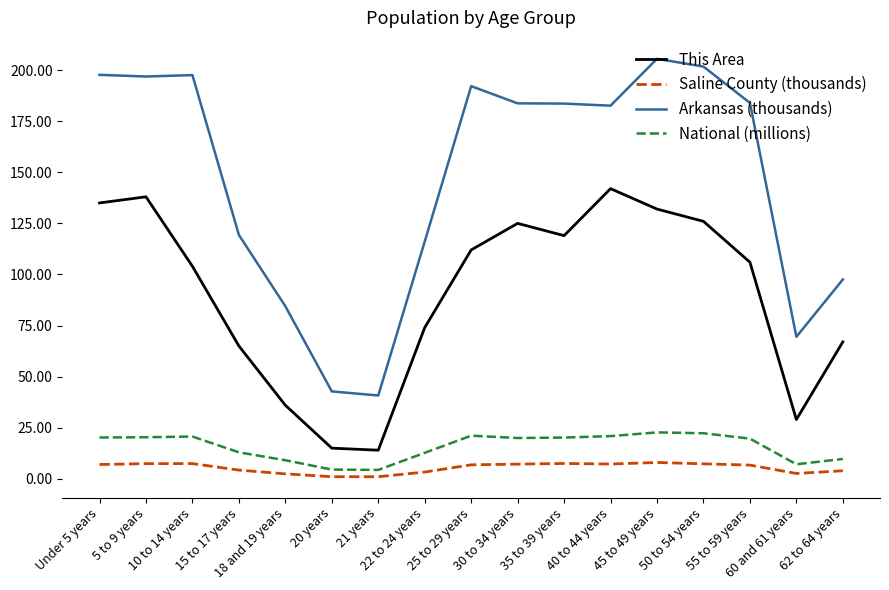

Is the value of National (millions) at 5 to 9 years greater than the value of Arkansas (thousands) at 30 to 34 years?

No